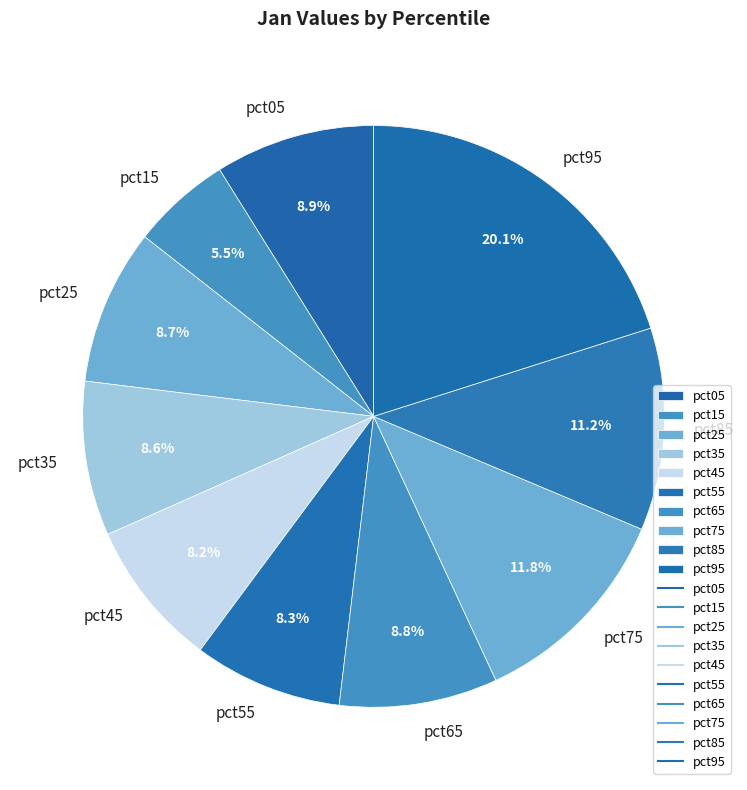

The pct85 slice represents 11% of the pie. True or false?

True